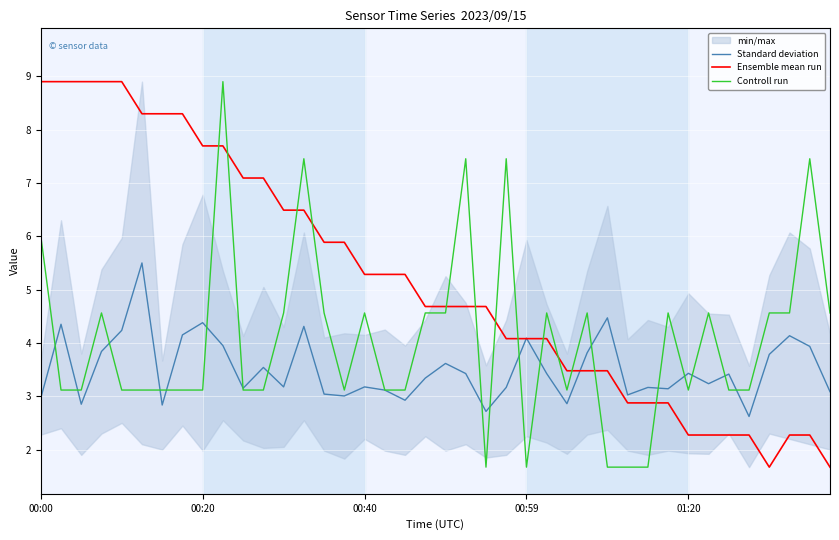

Which series has the largest total across all categories?

Ensemble mean run